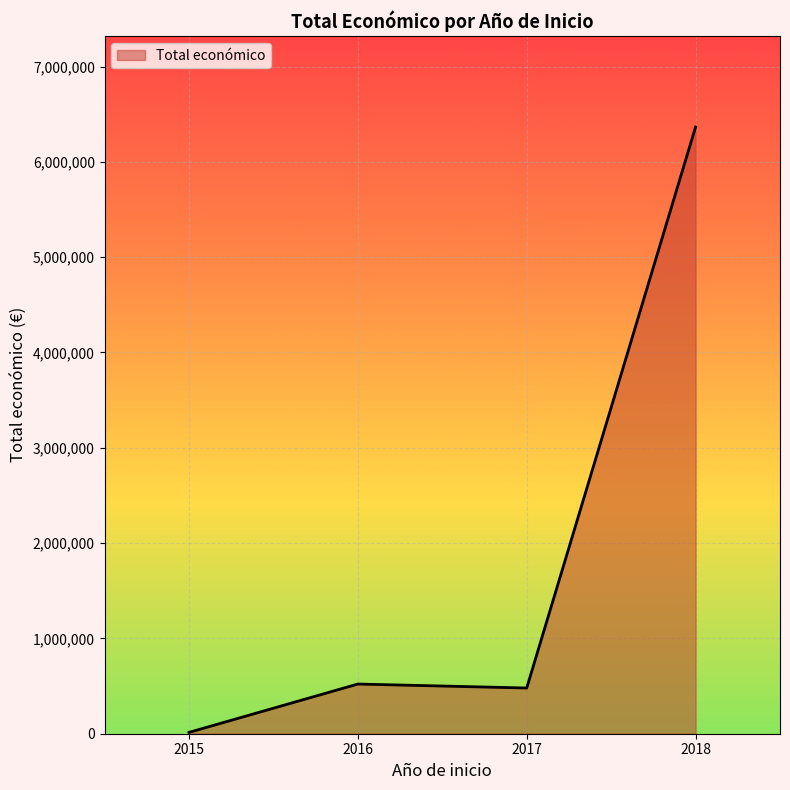

Which has a higher value, 2018 or 2016?

2018